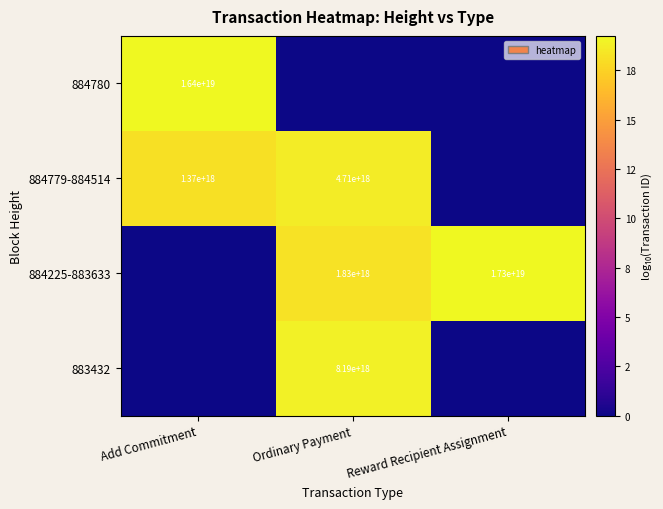

The 884225-883633 series shows 981294826856790912 at Ordinary Payment. True or false?

False